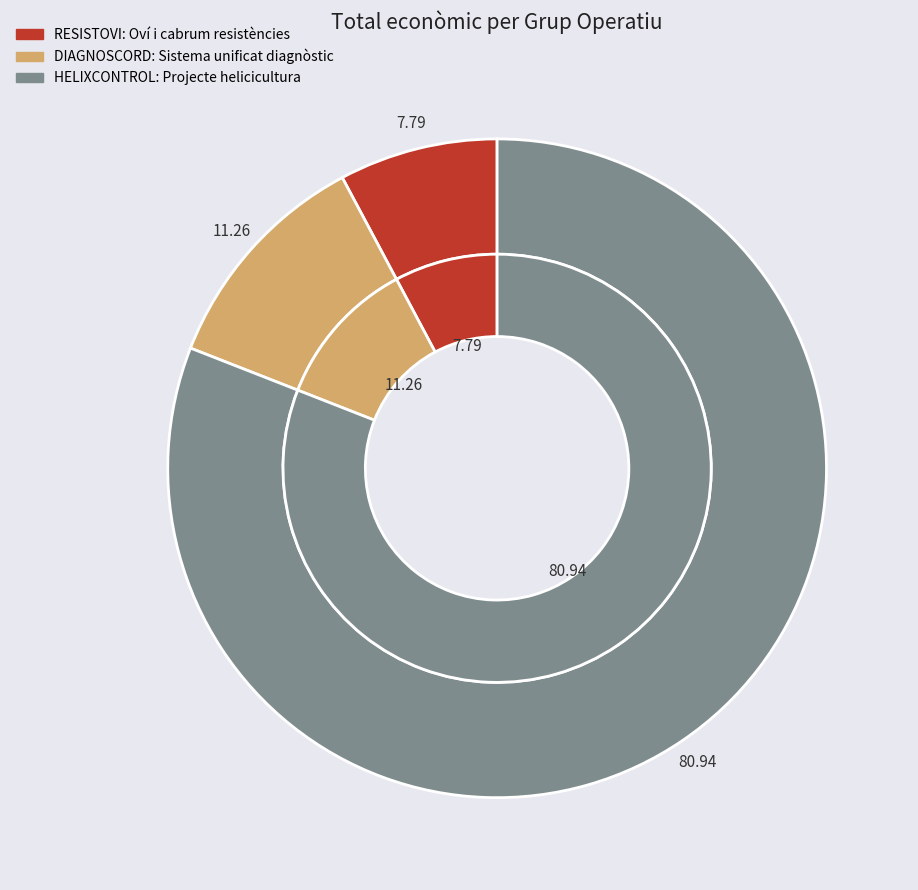

The RESISTOVI: Oví i cabrum resistències slice represents 8% of the pie. True or false?

True